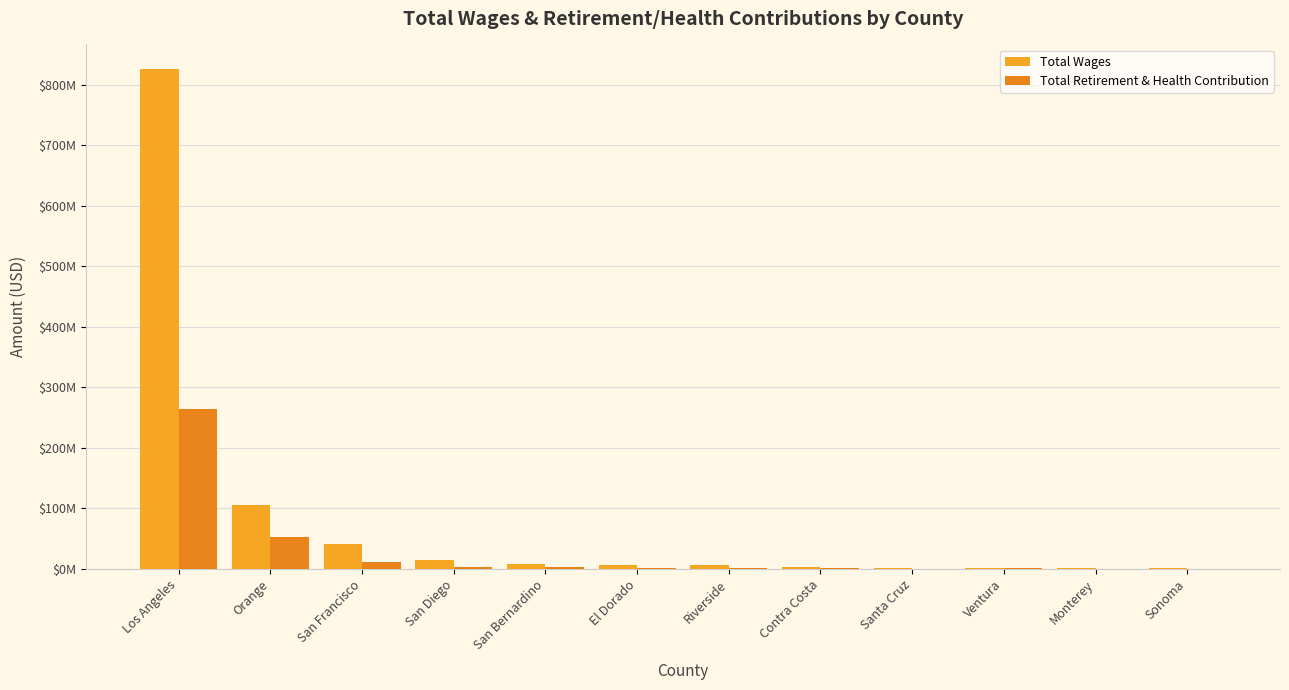

Between Los Angeles and Ventura, which series saw the biggest shift?

Total Wages